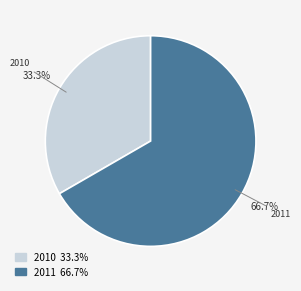

What is the total percentage of 2010 and 2011?

100.0%